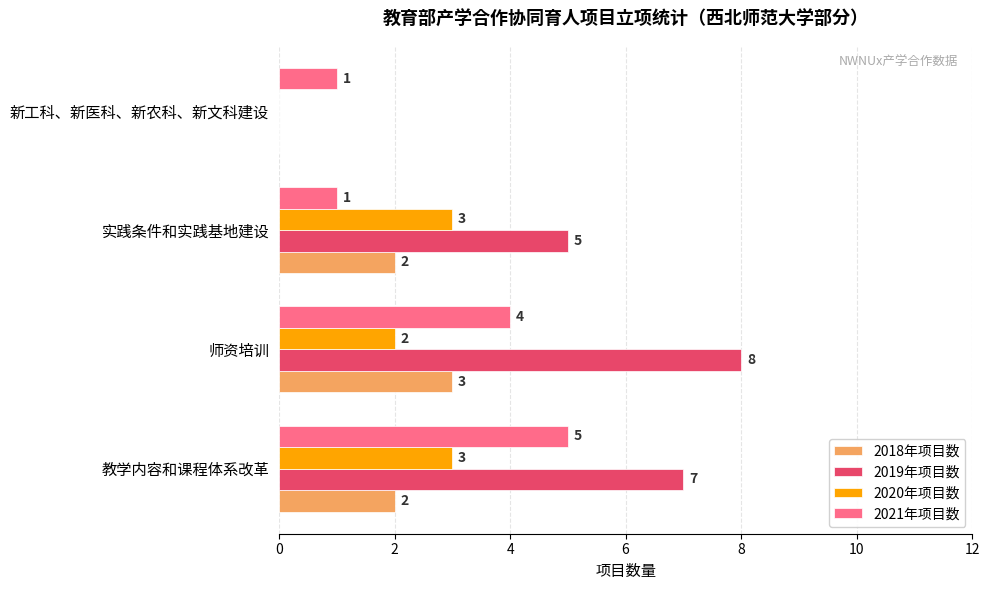

Which series changed the most between 教学内容和课程体系改革 and 实践条件和实践基地建设?

2021年项目数